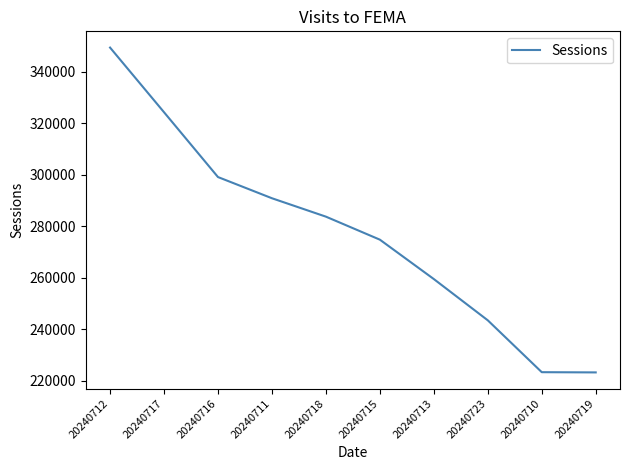

What is the maximum value shown in the chart?

349307